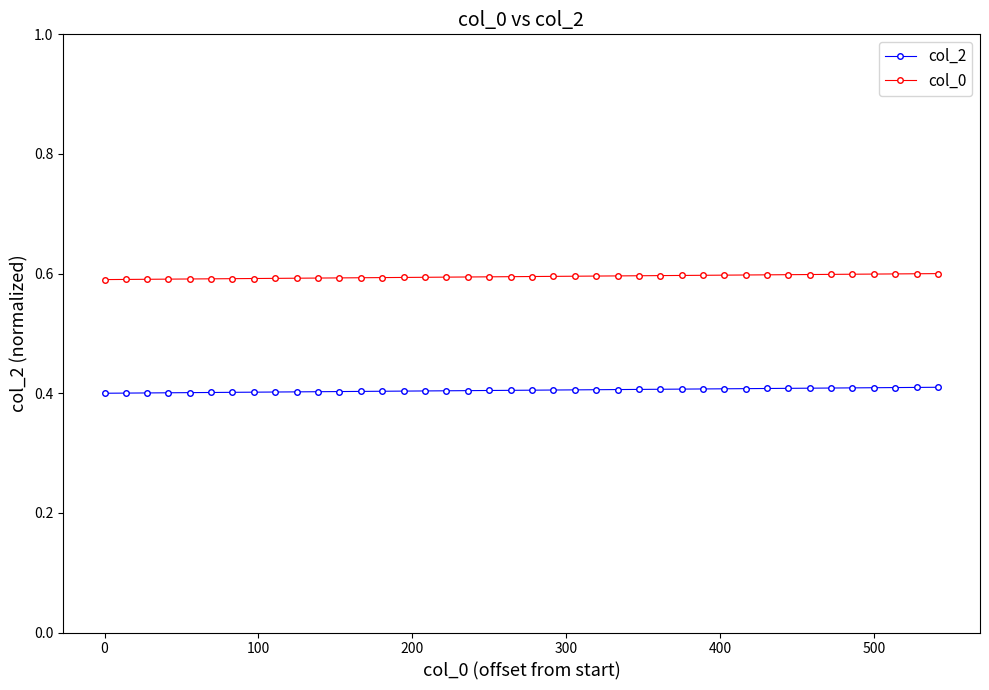

True or false: col_0 and col_2 intersect in this chart.

False